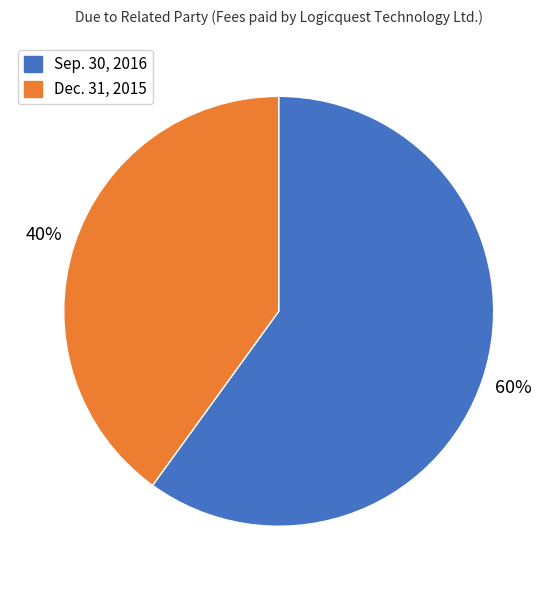

To the nearest percent, what portion does Sep. 30, 2016 represent?

60%